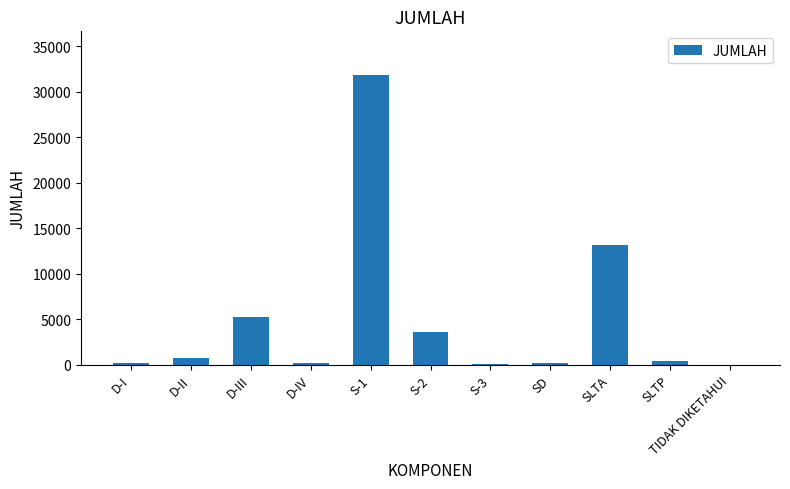

Approximately how many times larger is the value at D-II compared to TIDAK DIKETAHUI?

744.0